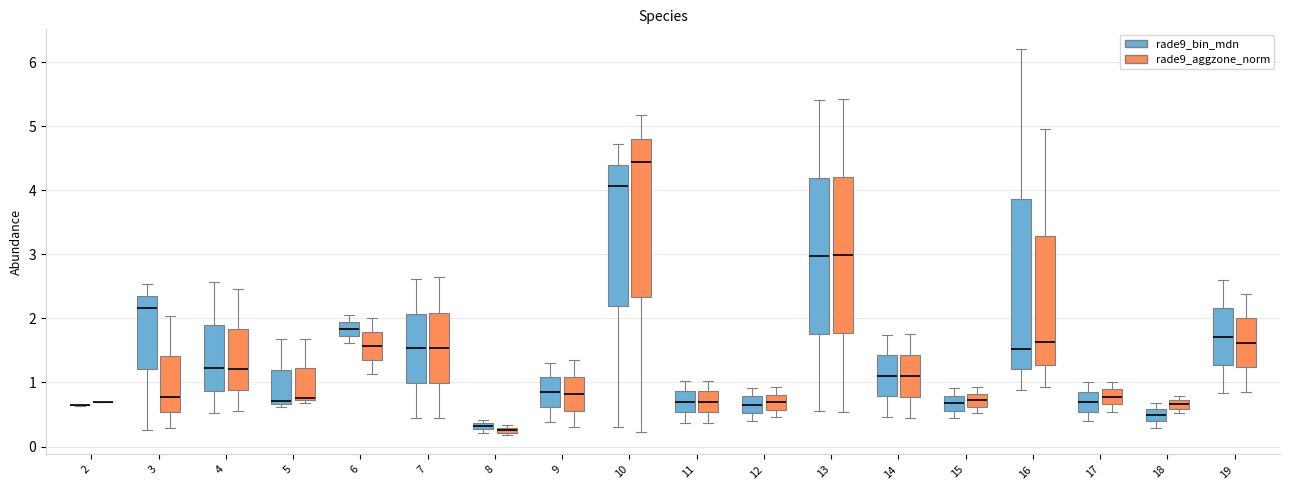

Where does the upper whisker of the box for 12 (rade9_aggzone_norm) end on the y-axis? The values are not printed on the chart, so give them approximately, as read against the axis.

0.9